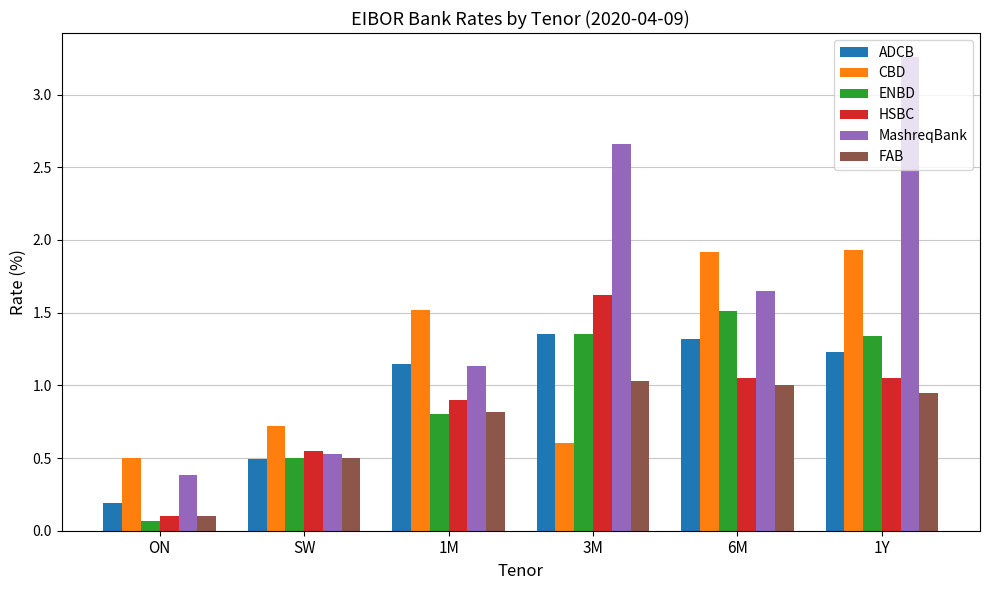

Count the number of data series in this chart.

6